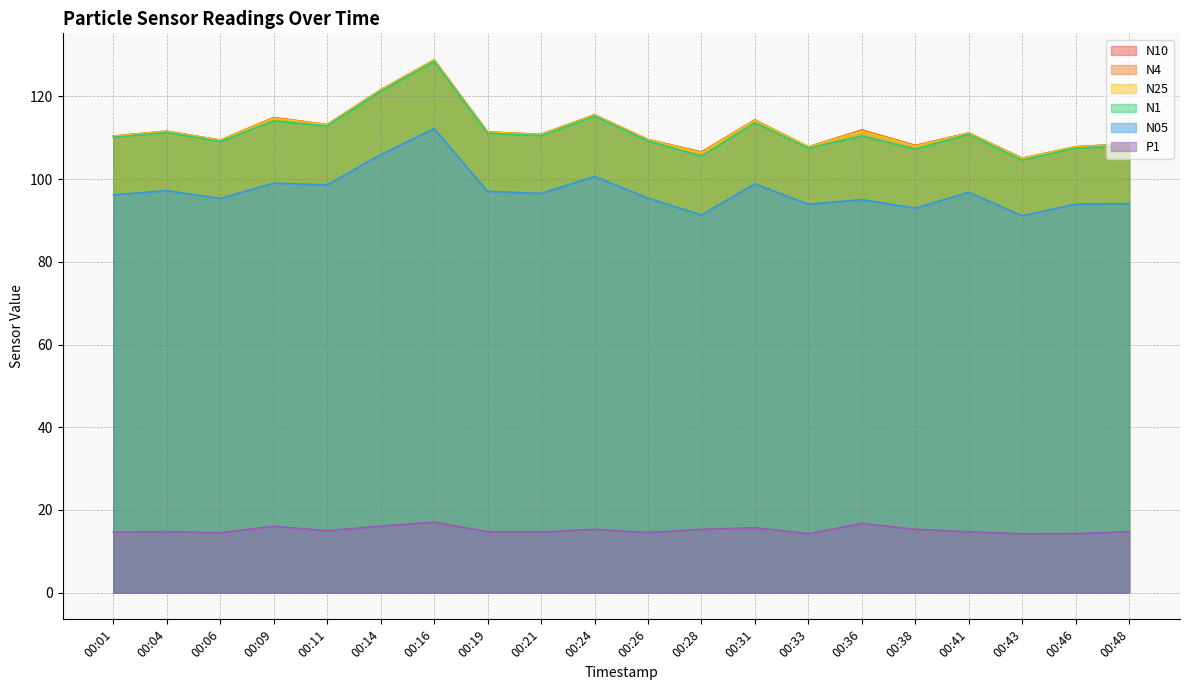

Rank the categories by N4 value from highest to lowest.

00:16, 00:14, 00:24, 00:09, 00:31, 00:11, 00:36, 00:04, 00:19, 00:41, 00:21, 00:01, 00:26, 00:06, 00:48, 00:38, 00:46, 00:33, 00:28, 00:43